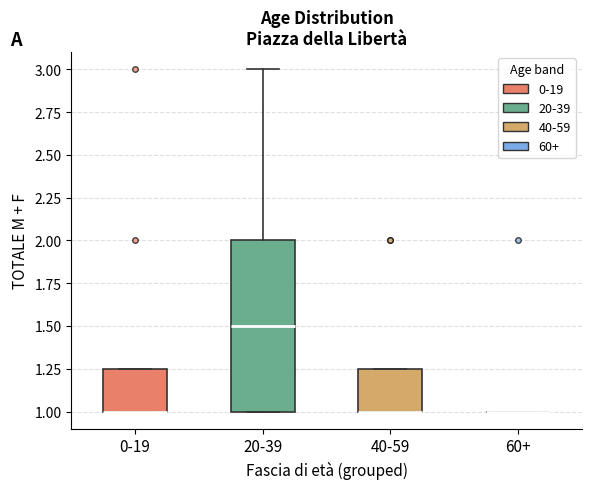

Reading left to right, transcribe this box plot: for each box, give where its median line is, the range the box spans, and where its two whiskers end, as read against the y-axis. The values are not printed on the chart, so give them approximately, as read against the axis.

0-19: median 1.00 (drawn on the box's lower edge), box 1.00 to 1.25, whiskers 1.00 to 1.25
20-39: median 1.50, box 1.00 to 2.00, whiskers 1.00 to 3.00
40-59: median 1.00 (drawn on the box's lower edge), box 1.00 to 1.25, whiskers 1.00 to 1.25
60+: box collapsed to a line at 1.00, whiskers 1.00 to 1.00